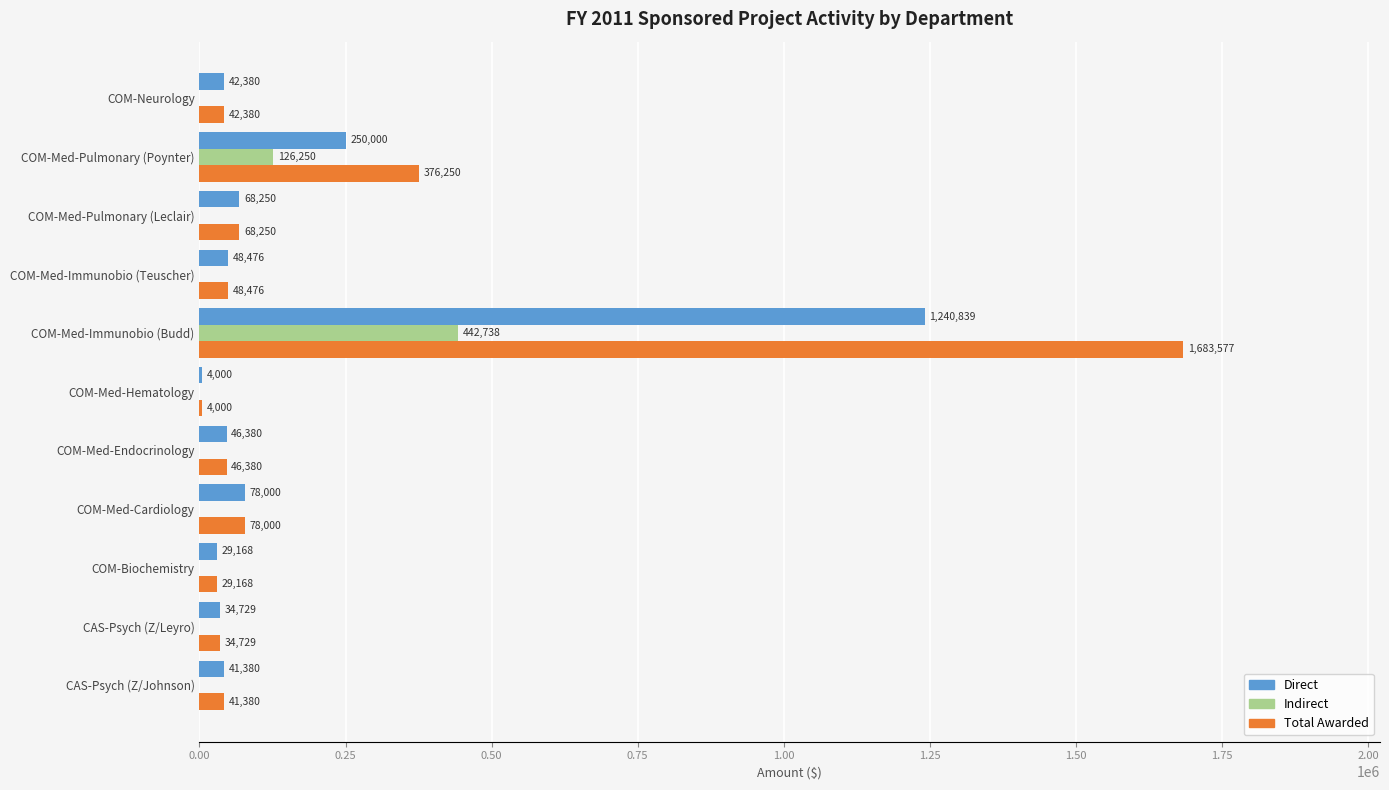

What is the approximate value of Direct at CAS-Psych (Z/Leyro)?

34729